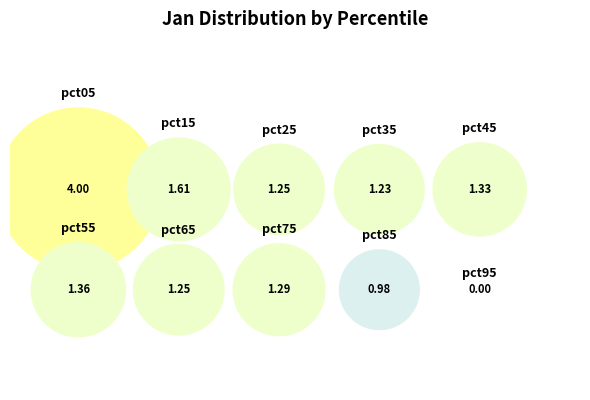

Which slice is the largest?

pct05